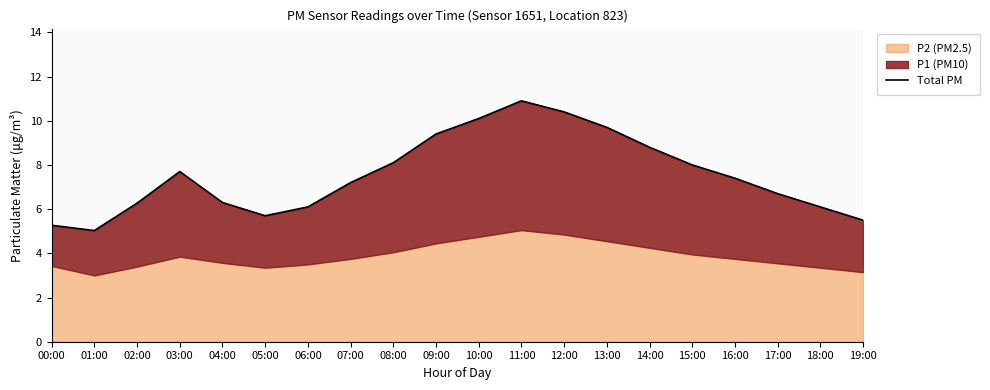

What is the change in value from 02:00 to 10:00?

+3.8